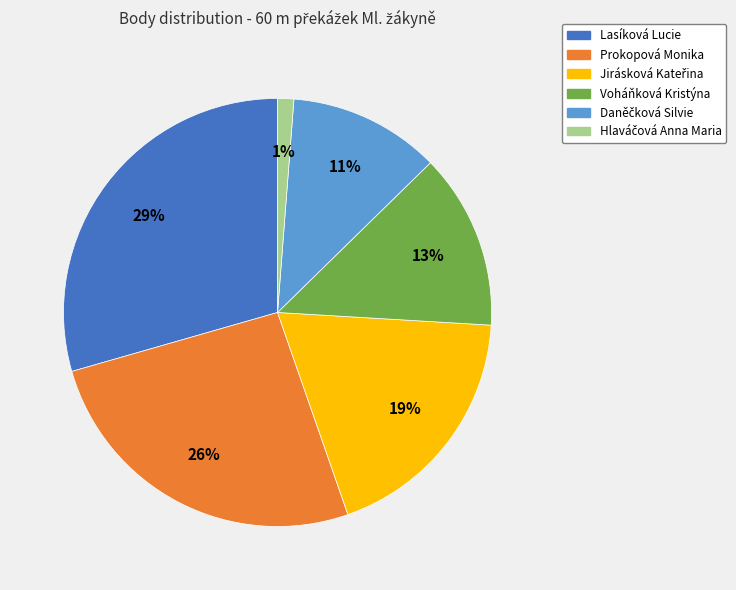

To the nearest percent, what percentage of the pie is Voháňková Kristýna?

13%